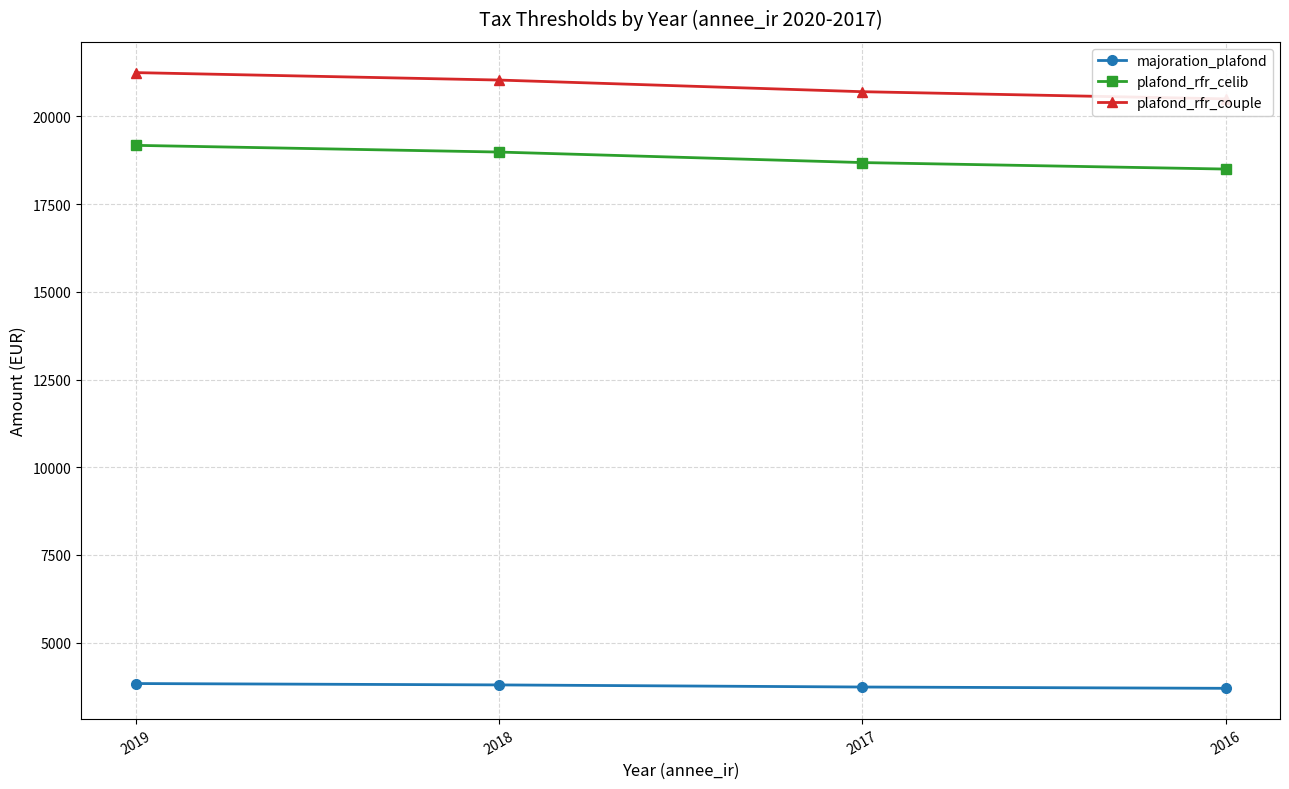

How many series are shown in this chart?

3